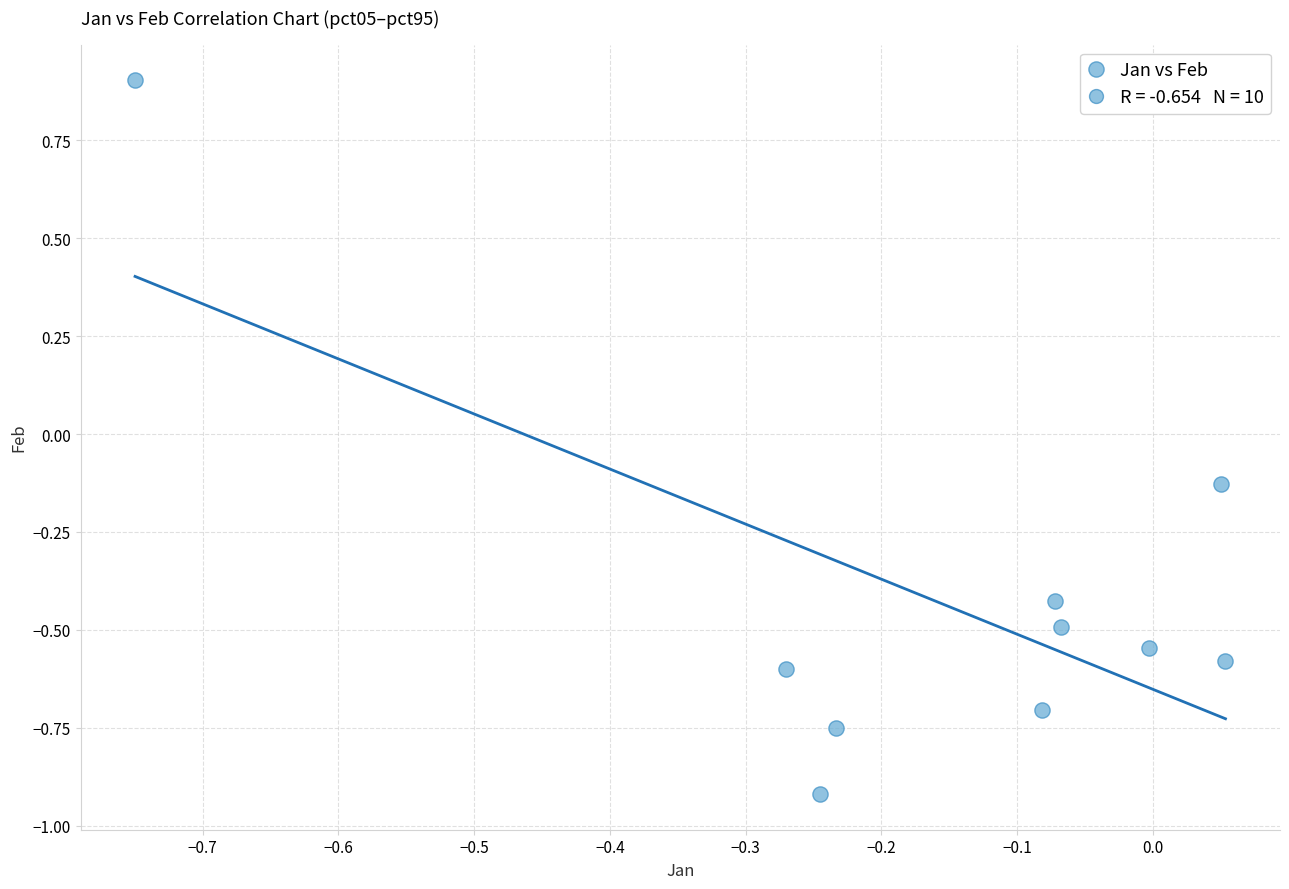

What is the range of X values (max minus min)?

0.8